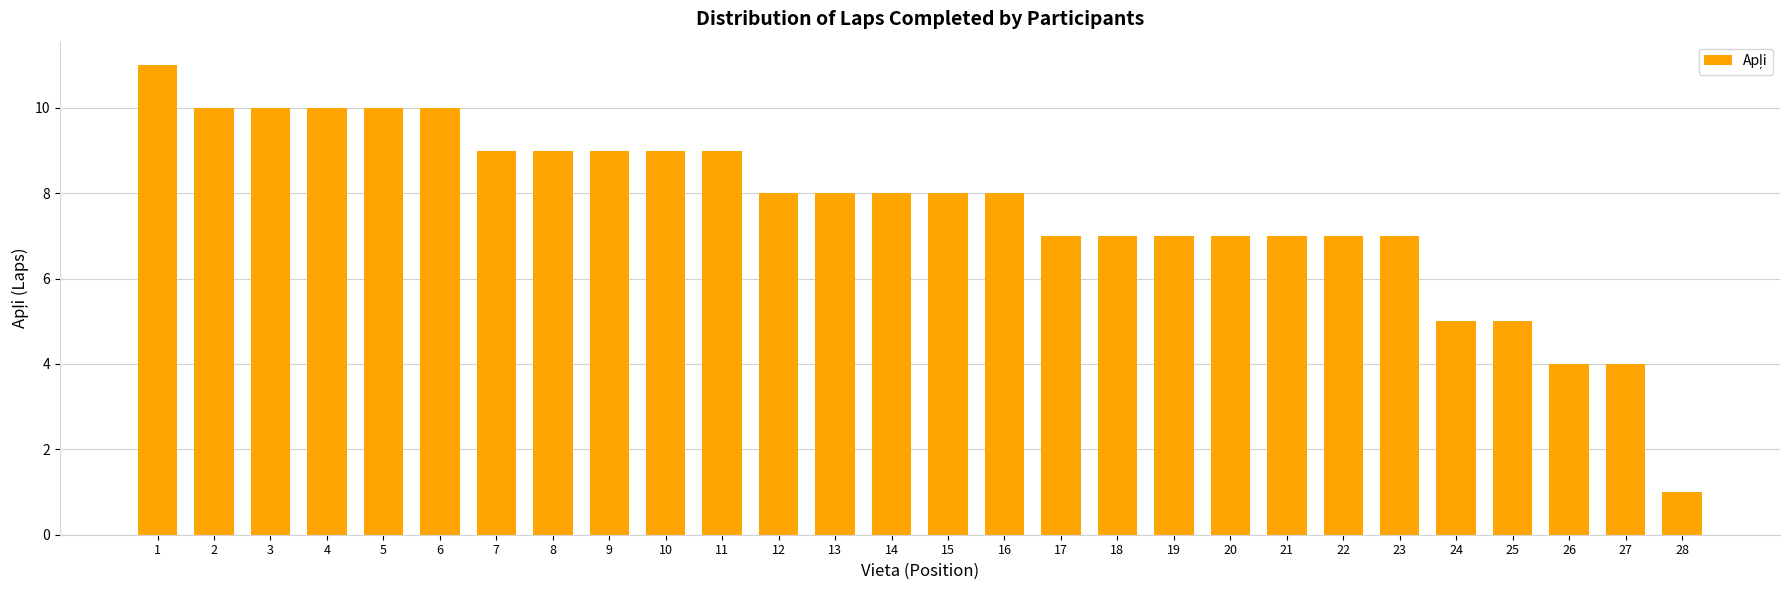

Reading left to right, list all the values displayed in this chart.

11	10	10	10	10	10	9	9	9	9	9	8	8	8	8	8	7	7	7	7	7	7	7	5	5	4	4	1